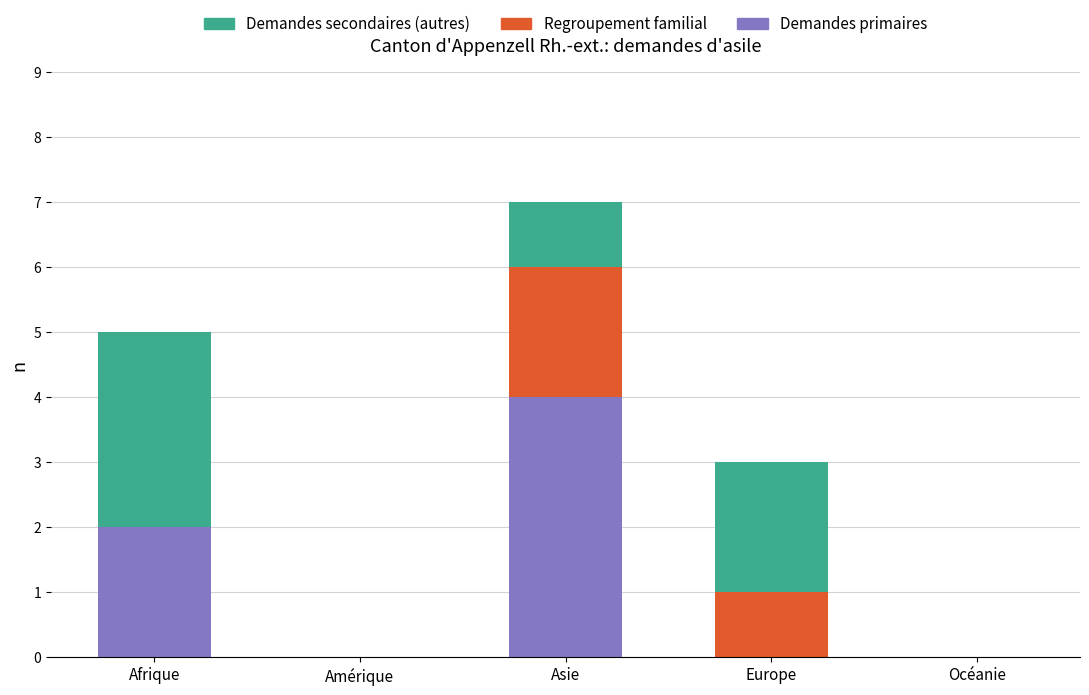

At which category is the sum across all series the highest?

Asie